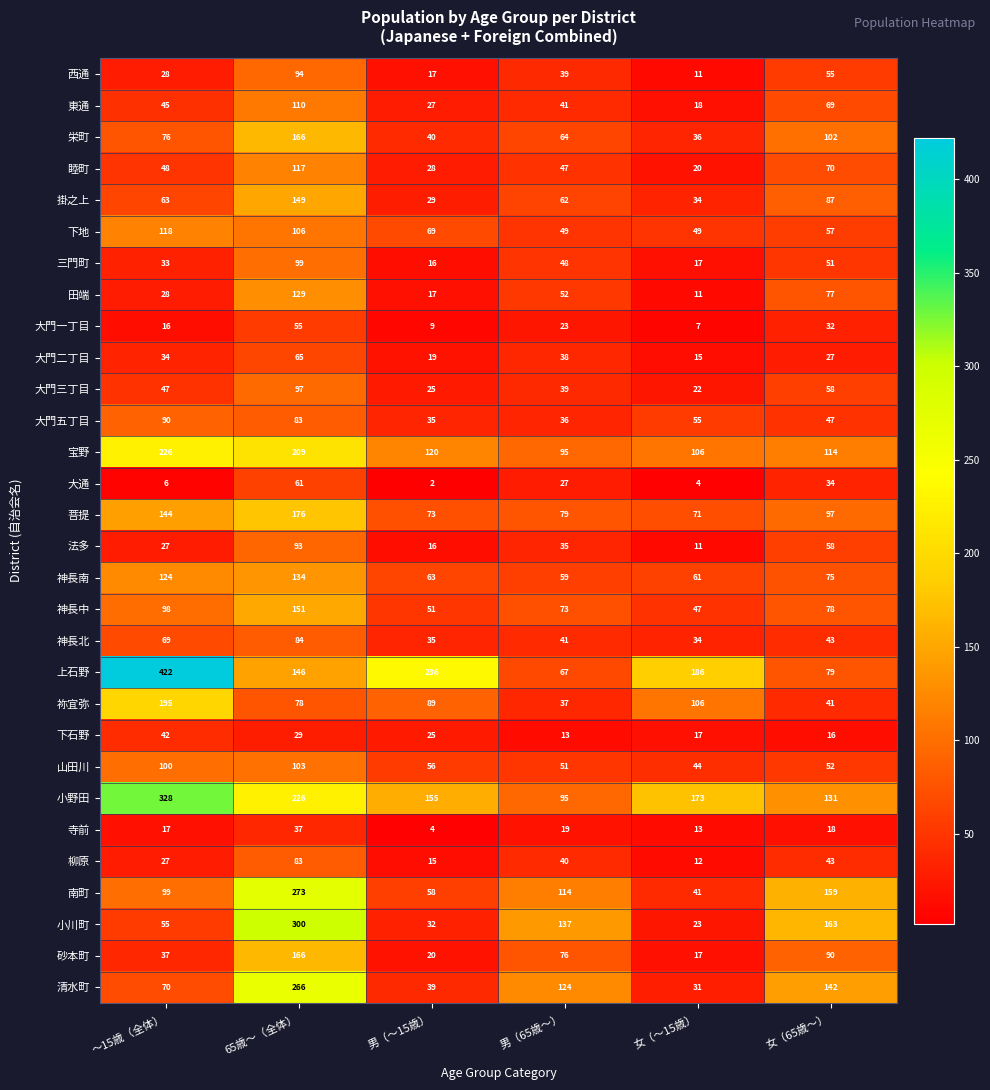

At which category is the sum across all series the highest?

65歳～（全体）